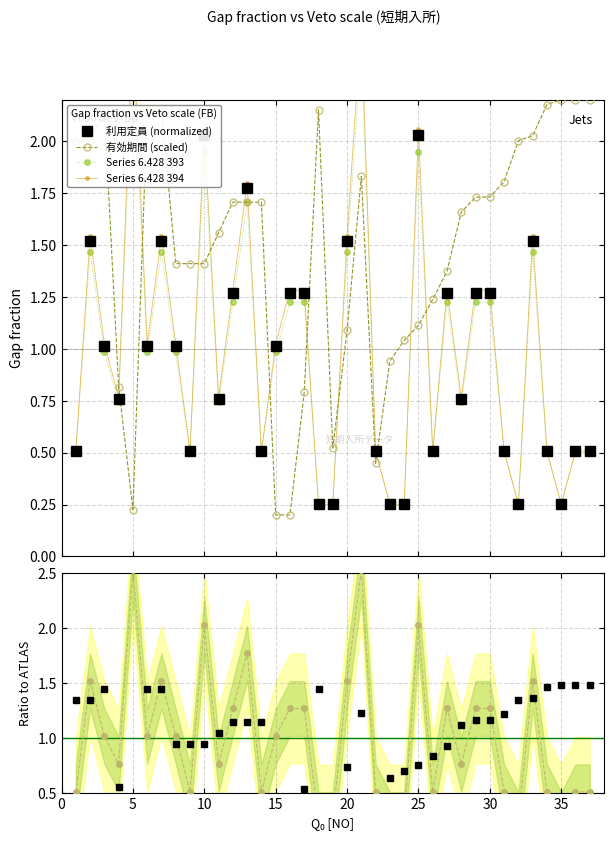

Reading left to right, what are all the values shown in this chart?

利用定員 (normalized): 0.5	1.5	1.0	0.8	2.5	1.0	1.5	1.0	0.5	2.0	0.8	1.3	1.8	0.5	1.0	1.3	1.3	0.3	0.3	1.5	2.5	0.5	0.3	0.3	2.0	0.5	1.3	0.8	1.3	1.3	0.5	0.3	1.5	0.5	0.3	0.5	0.5
有効期間 (scaled): 2.0	2.0	2.2	0.8	0.2	2.2	2.2	1.4	1.4	1.4	1.6	1.7	1.7	1.7	0.2	0.2	0.8	2.2	0.5	1.1	1.8	0.4	0.9	1.0	1.1	1.2	1.4	1.7	1.7	1.7	1.8	2.0	2.0	2.2	2.2	2.2	2.2
Series 6.428 393: 0.5	1.5	1.0	0.7	2.4	1.0	1.5	1.0	0.5	1.9	0.7	1.2	1.7	0.5	1.0	1.2	1.2	0.3	0.3	1.5	2.4	0.5	0.3	0.3	1.9	0.5	1.2	0.7	1.2	1.2	0.5	0.3	1.5	0.5	0.3	0.5	0.5
Series 6.428 394: 0.5	1.5	1.0	0.8	2.6	1.0	1.5	1.0	0.5	2.1	0.8	1.3	1.8	0.5	1.0	1.3	1.3	0.2	0.2	1.5	2.6	0.5	0.2	0.2	2.1	0.5	1.3	0.8	1.3	1.3	0.5	0.2	1.5	0.5	0.2	0.5	0.5
利用定員: 1.3	1.3	1.4	0.5	0.2	1.4	1.4	0.9	0.9	0.9	1.0	1.1	1.1	1.1	0.1	0.1	0.5	1.4	0.4	0.7	1.2	0.3	0.6	0.7	0.7	0.8	0.9	1.1	1.2	1.2	1.2	1.3	1.4	1.5	1.5	1.5	1.5
有効期間: 0.5	1.5	1.0	0.8	2.5	1.0	1.5	1.0	0.5	2.0	0.8	1.3	1.8	0.5	1.0	1.3	1.3	0.3	0.3	1.5	2.5	0.5	0.3	0.3	2.0	0.5	1.3	0.8	1.3	1.3	0.5	0.3	1.5	0.5	0.3	0.5	0.5